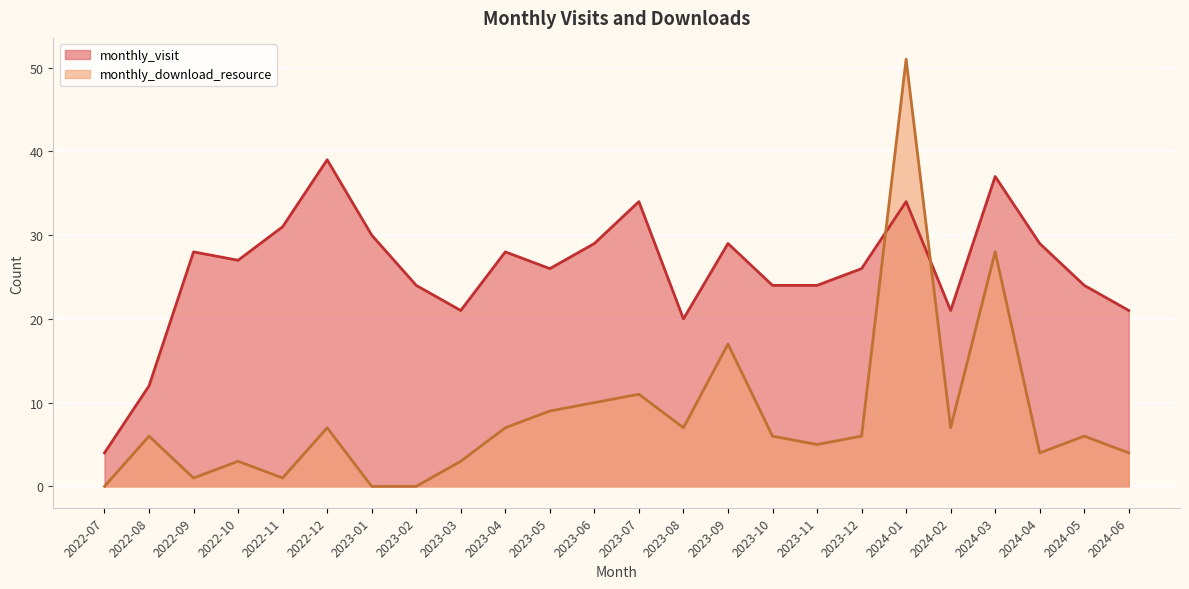

What is the total value across all series at 2023-06?

39